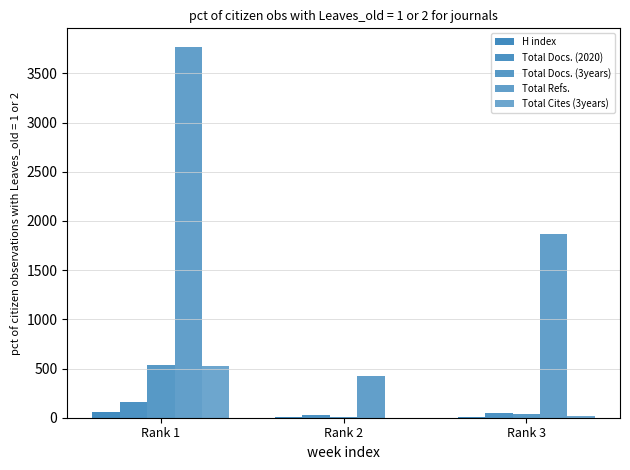

What is the difference between the maximum and minimum values in the Total Docs. (2020) series?

135